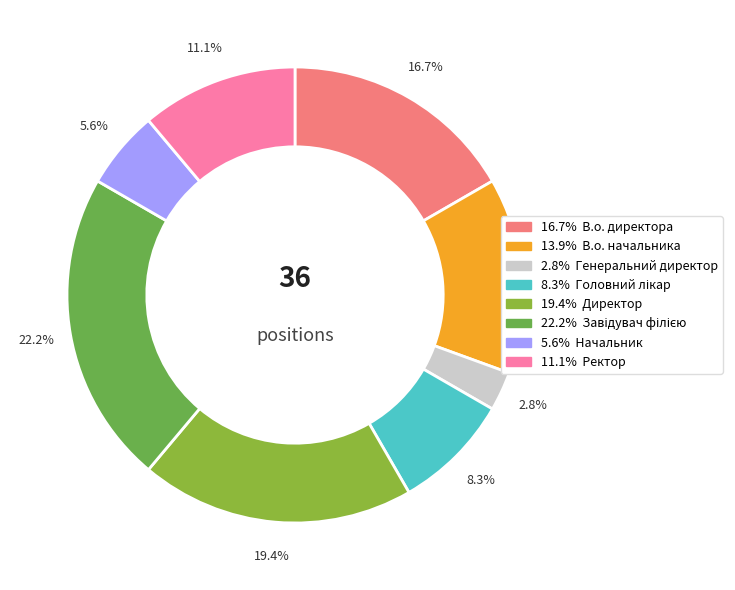

Count the number of slices in the pie.

8